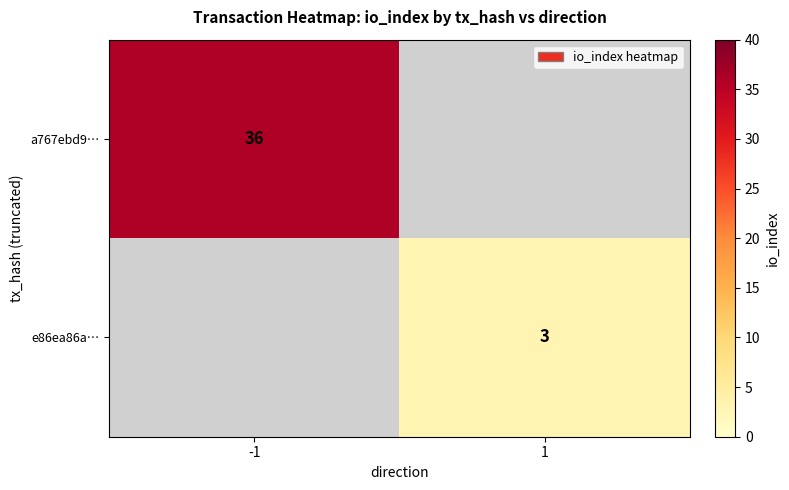

The a767ebd9… series shows 36 at -1. True or false?

True